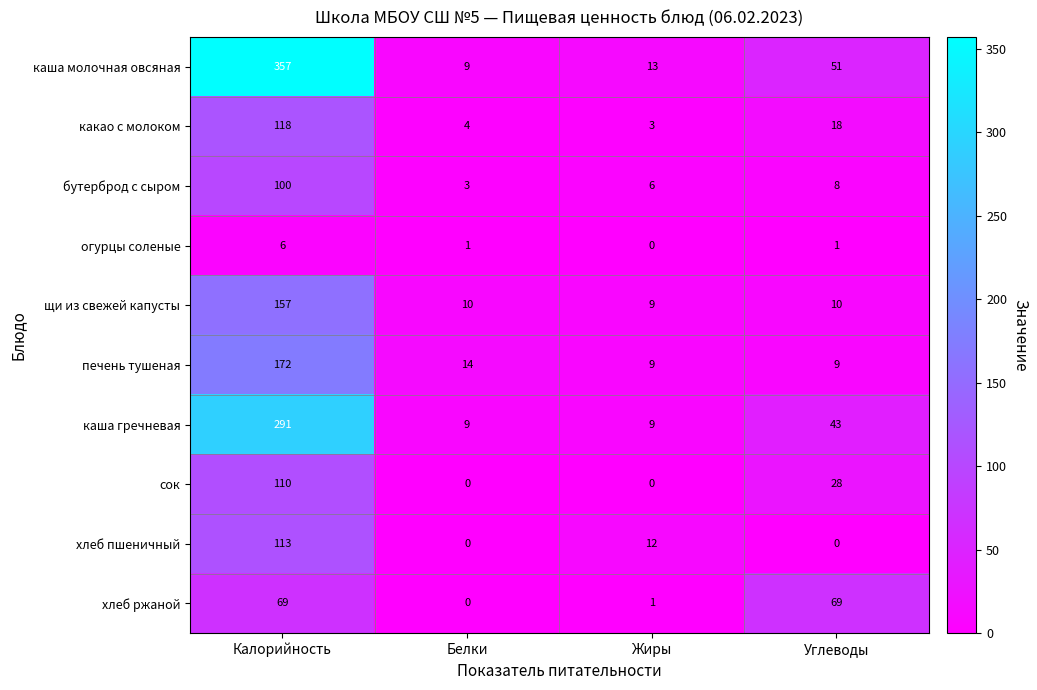

How many data points in огурцы соленые are less than 1?

1